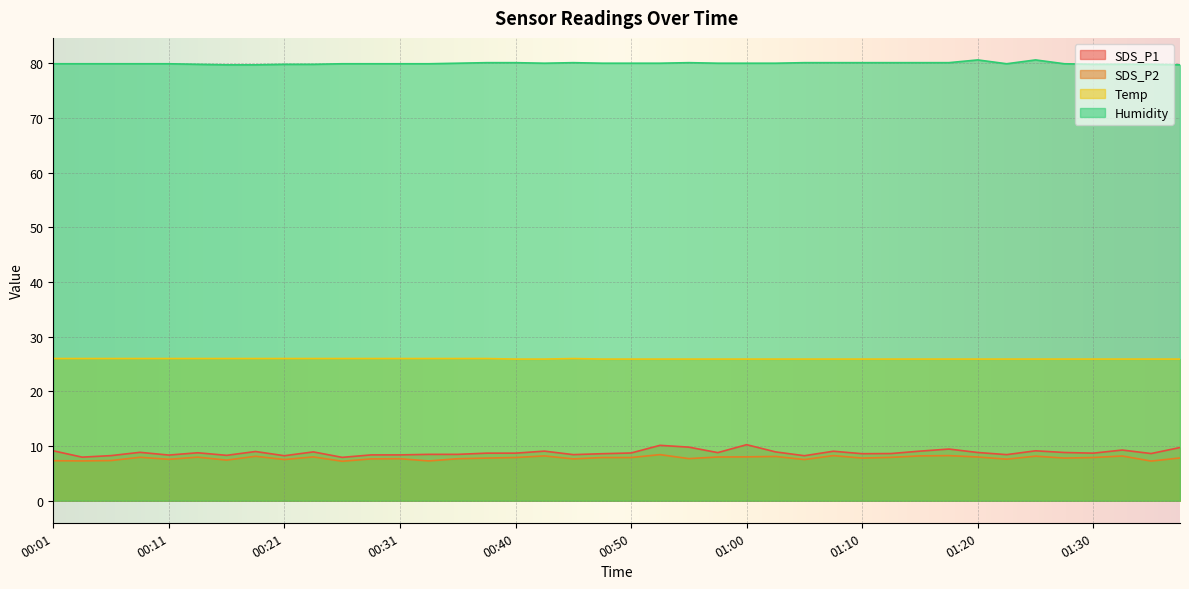

Between 01:35 and 00:58, which is larger?

00:58